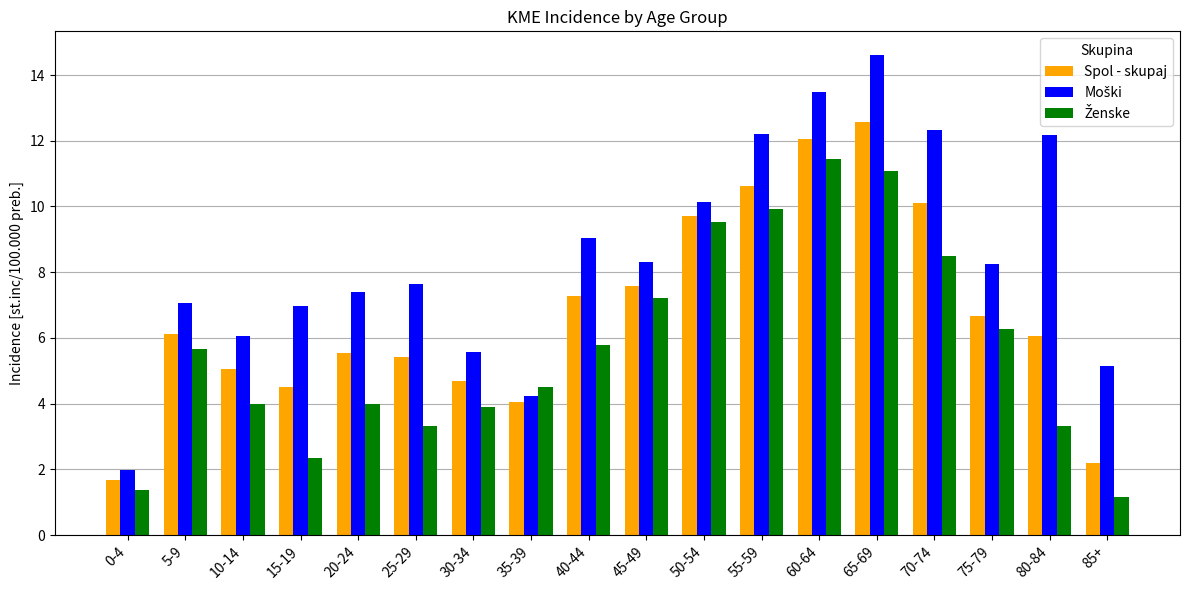

What is the lowest value of the Spol - skupaj series?

1.7